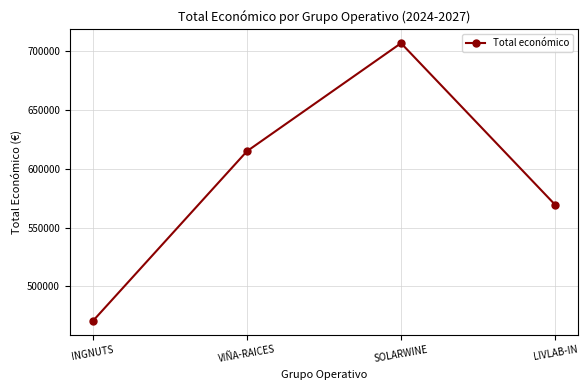

What is the sum of all values?

2361695